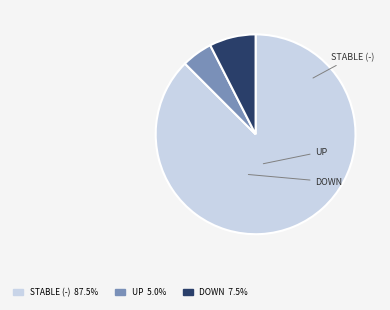

Which category has the biggest portion of the pie?

-